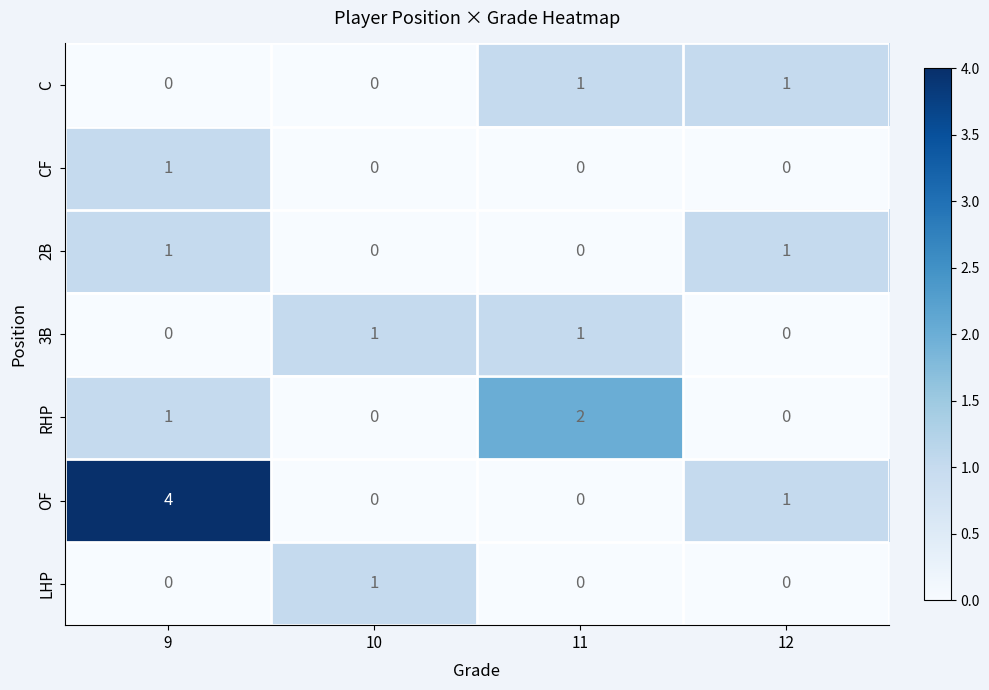

What is the difference between the OF values at 10 and 9?

4